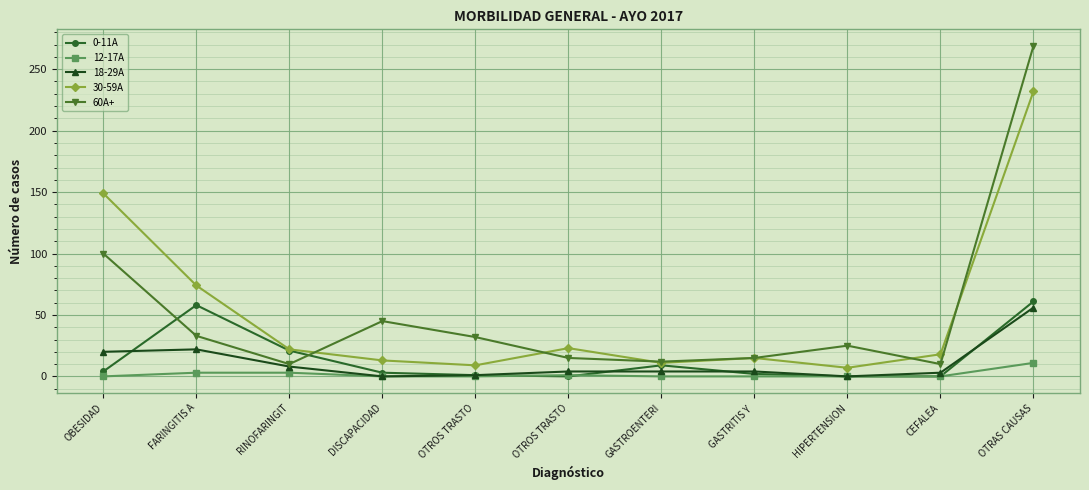

True or false: 30-59A and 0-11A intersect in this chart.

False